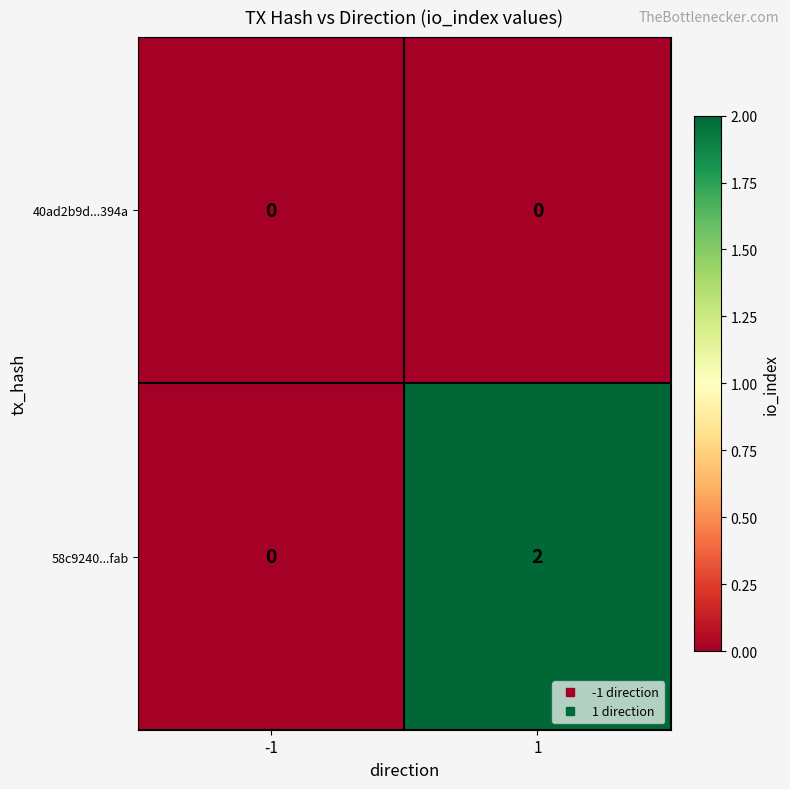

List the series in order of their overall mean, lowest first.

40ad2b9d...394a, 58c9240...fab